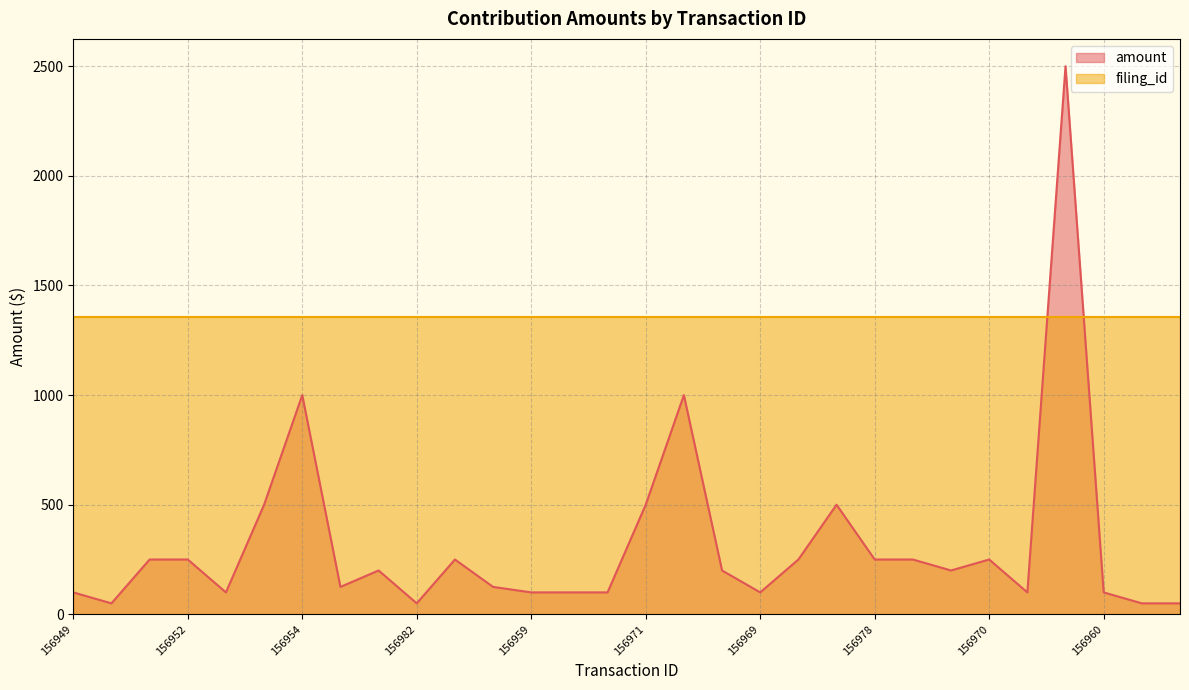

Which label corresponds to the largest value in the chart?

156962